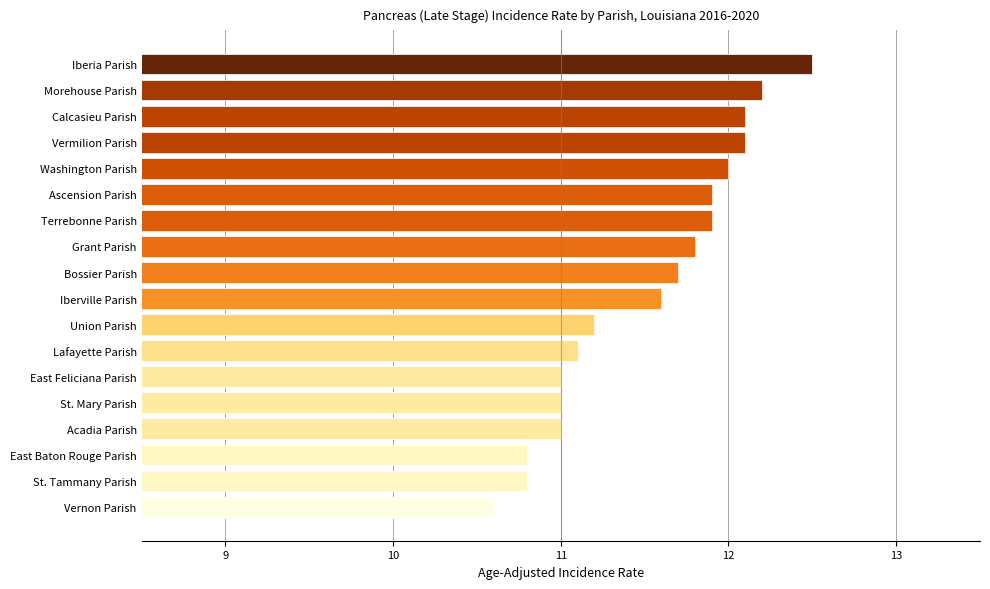

At which category does the chart reach its peak across all series?

Iberia Parish